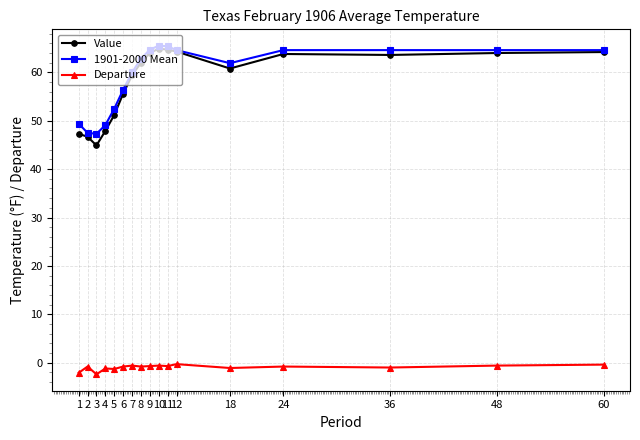

How many categories are shown in the chart?

17